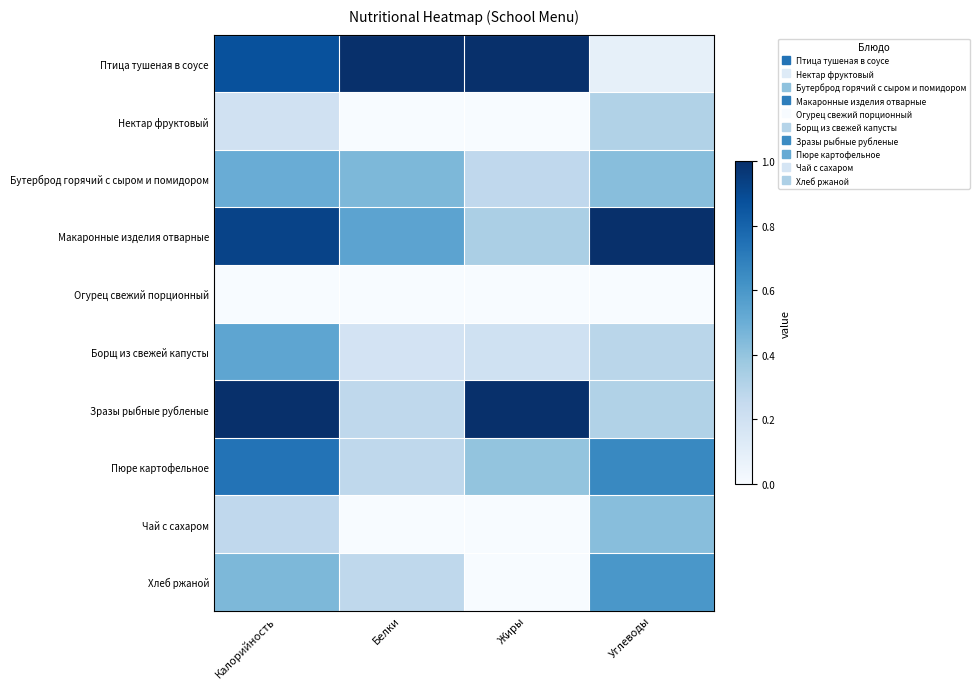

What is the maximum value shown in the chart?

1.0